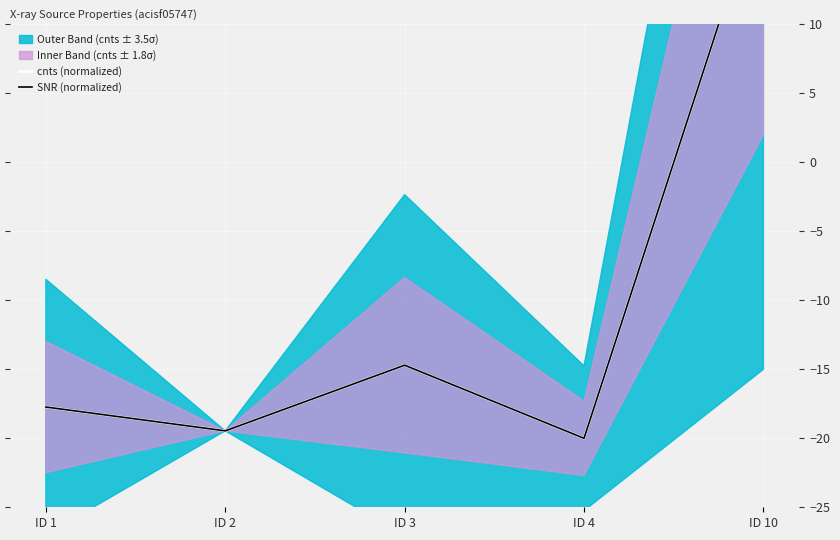

What is the sum of the SNR (normalized) values at ID 4 and ID 1?

-37.7